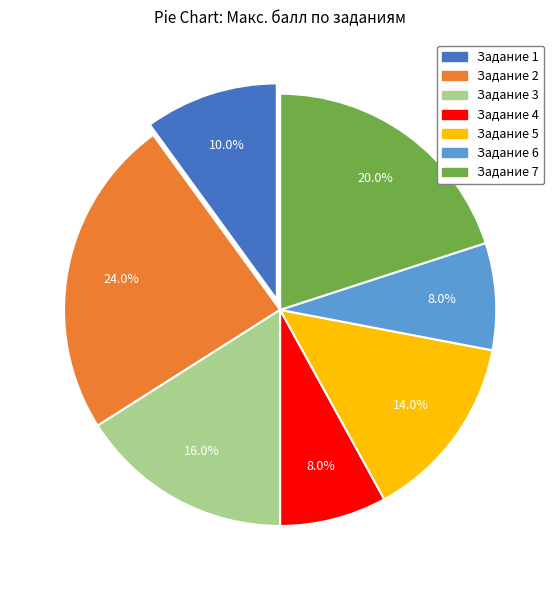

Between Задание 3 and Задание 5, which is larger?

Задание 3